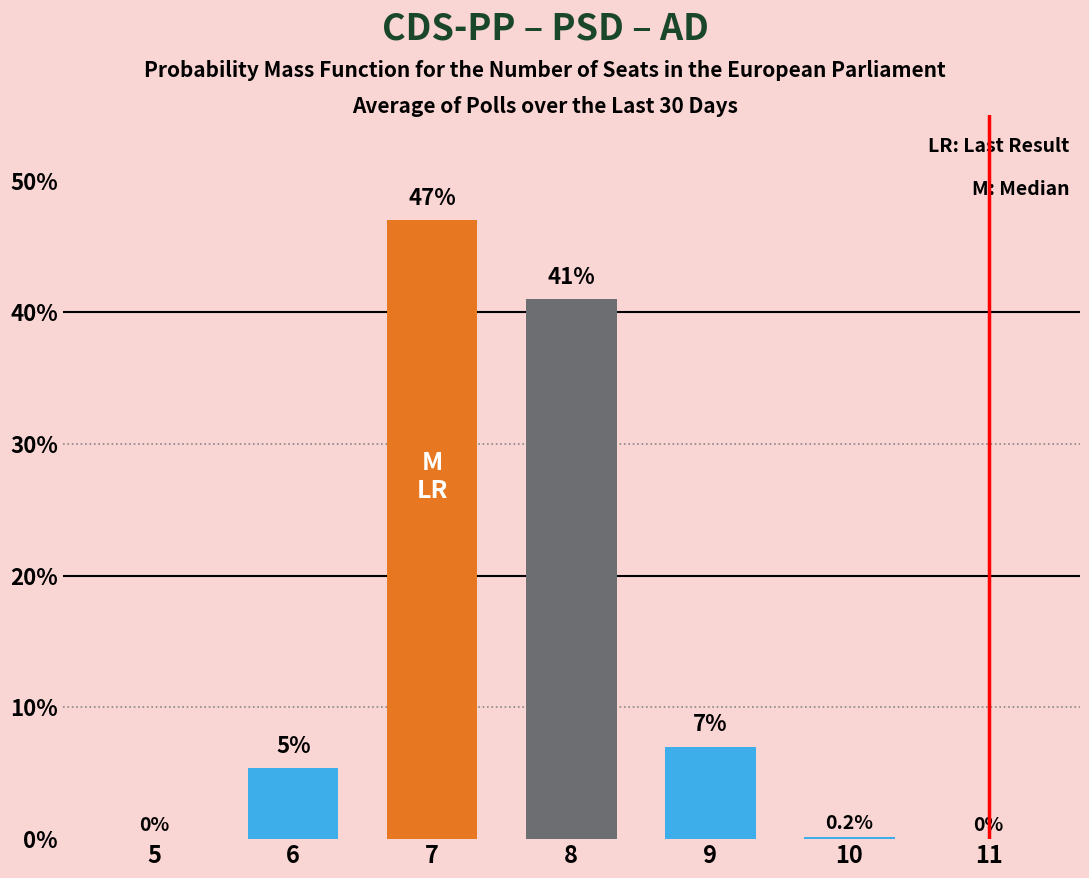

Reading left to right, what are all the values shown in this chart?

5=0.0	6=5.4	7=47.0	8=41.0	9=7.0	10=0.2	11=0.0